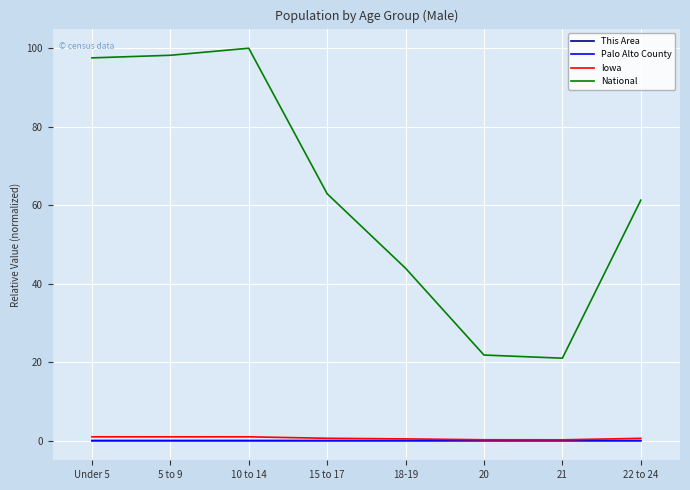

Which label corresponds to the largest value in the chart?

10 to 14